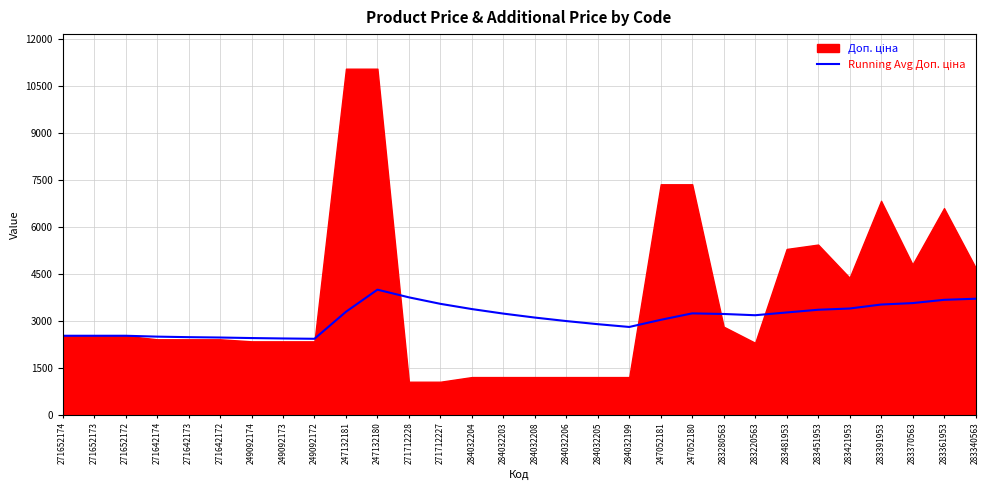

How many lines are shown in the chart?

1